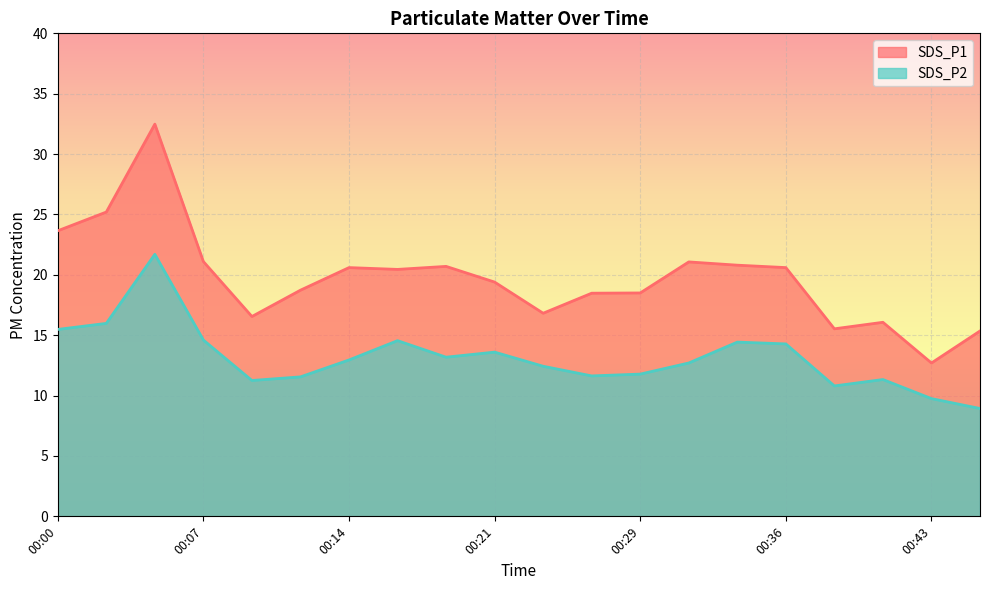

What is the value of the SDS_P2 point at the 18th from the left?

11.3